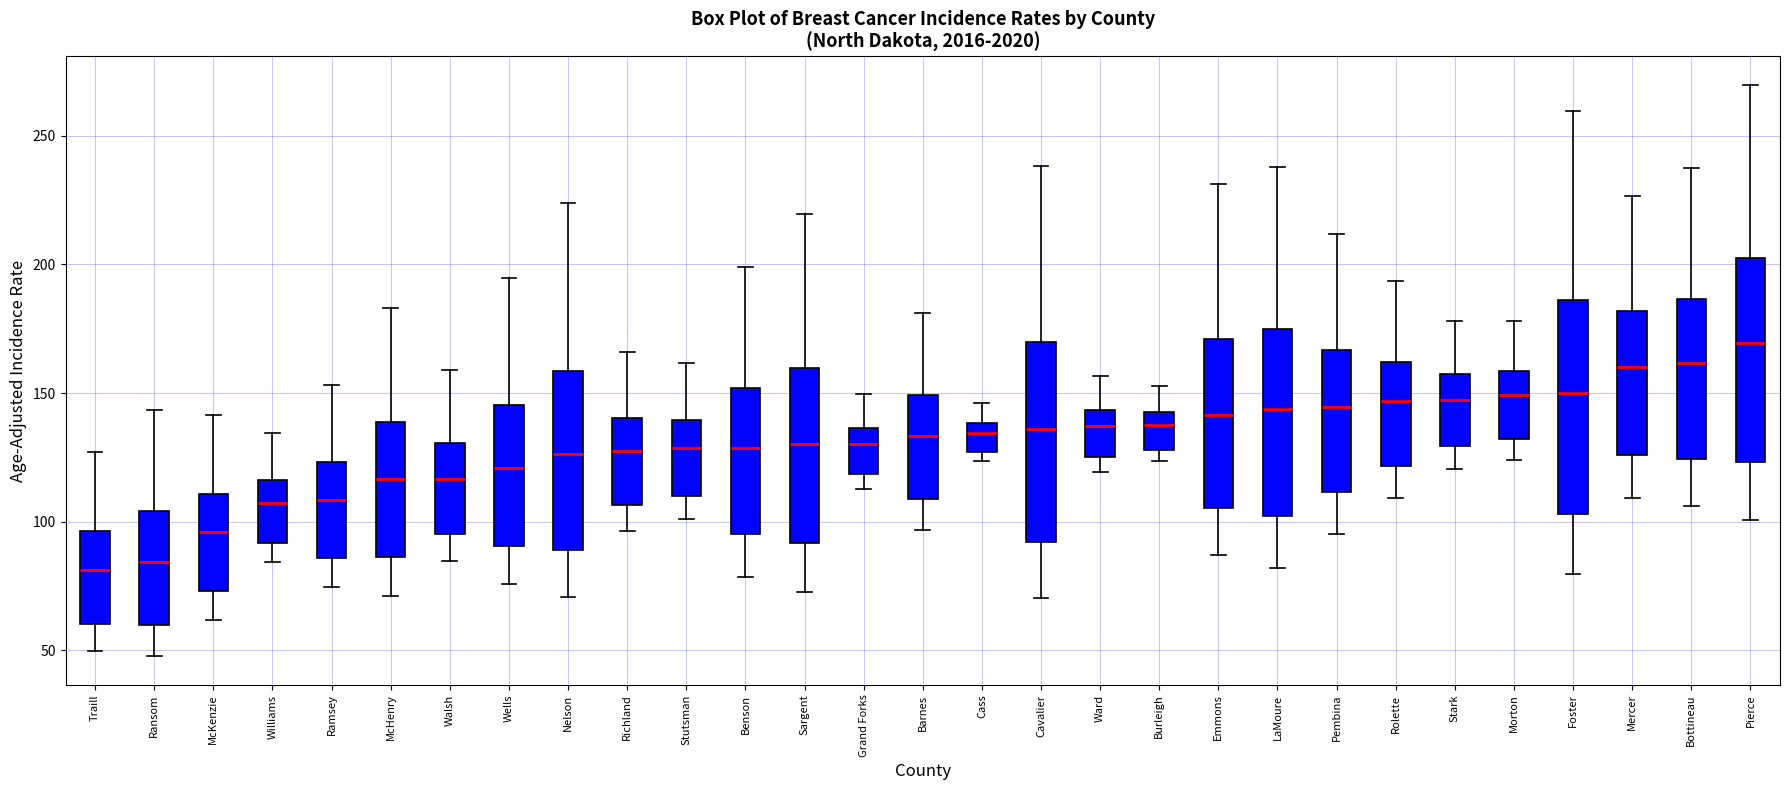

Where is the upper edge of the box for Pembina on the y-axis? The values are not printed on the chart, so give them approximately, as read against the axis.

165